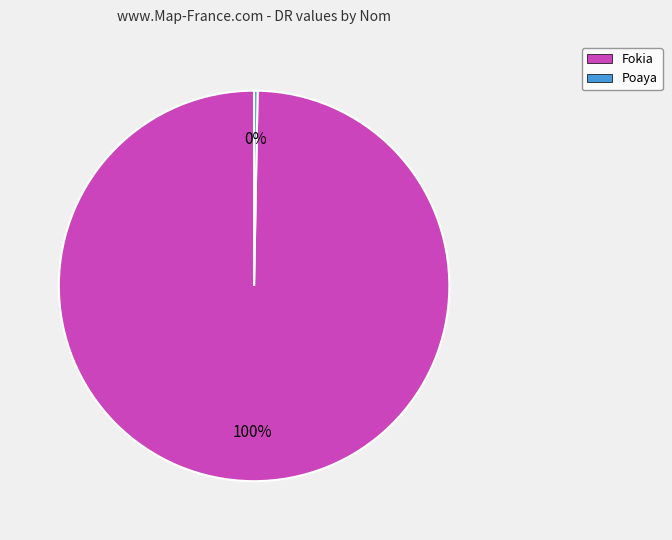

Rank the categories by value from lowest to highest.

Poaya, Fokia